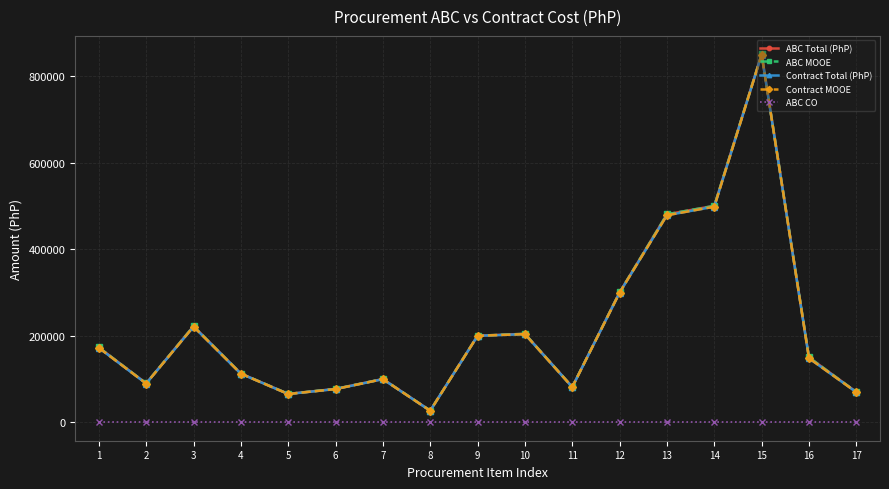

Rank the series at 8 from lowest to highest value.

ABC CO, Contract Total (PhP), Contract MOOE, ABC Total (PhP), ABC MOOE